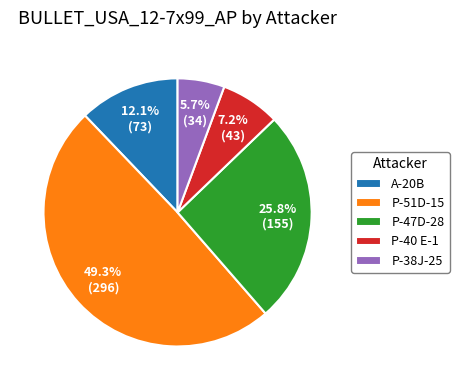

What percentage is the A-20B slice, to the nearest percent?

12%